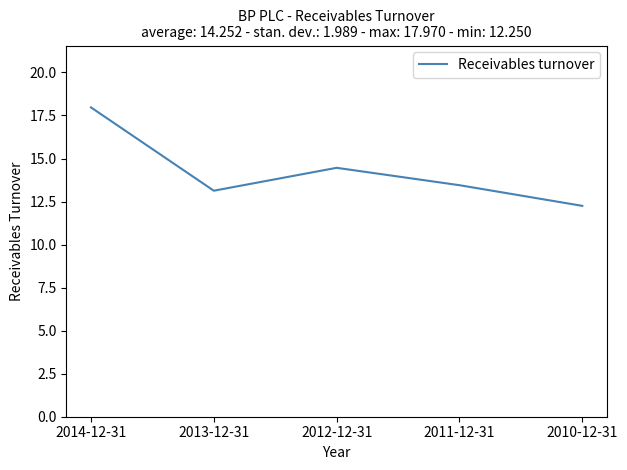

At which category does the data reach its first local peak?

2012-12-31